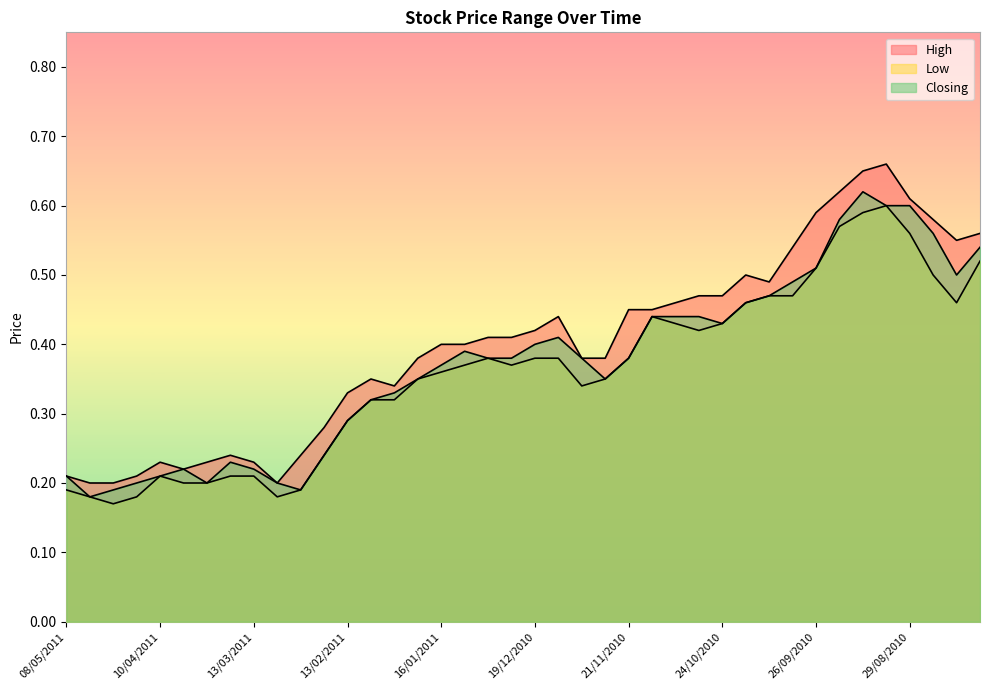

What are all the series names shown in the legend?

High, Low, Closing